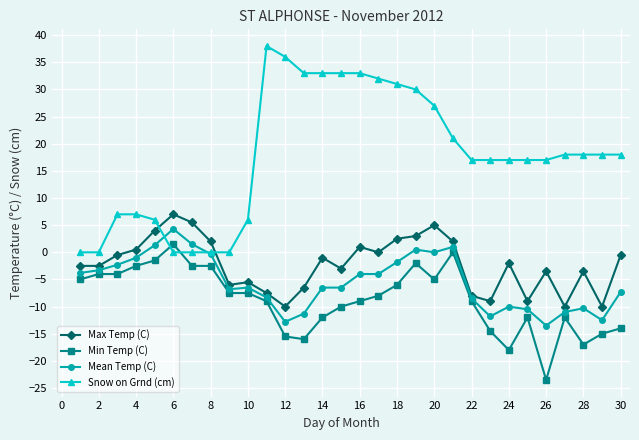

How many distinct data groups are displayed?

4